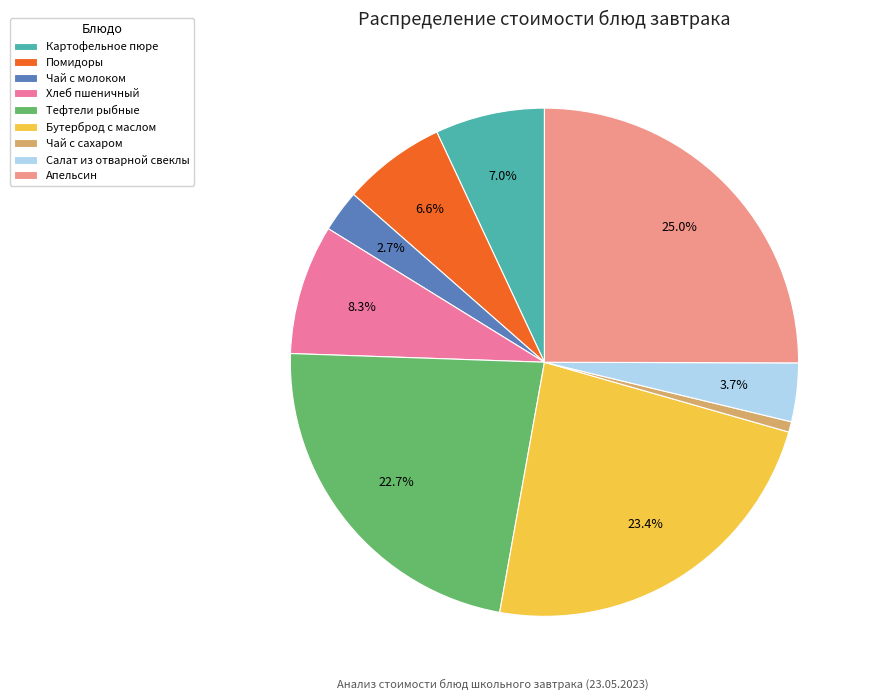

Does Салат из отварной свеклы account for over 50% of the chart?

No